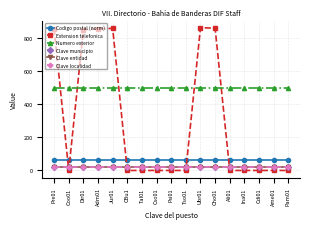

What is the average value of the Clave entidad series?

18.0